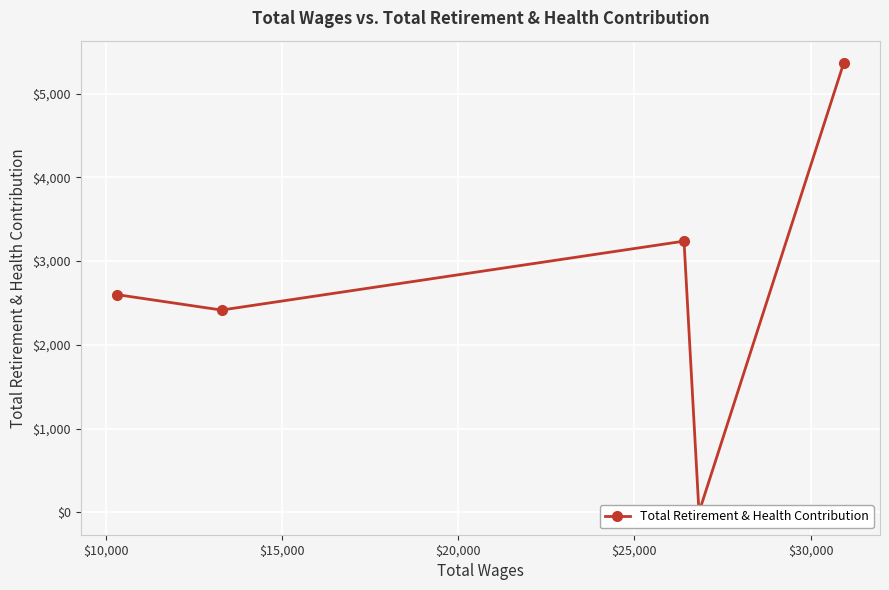

Reading left to right, list all the values displayed in this chart.

2599	2415	3238	0	5364